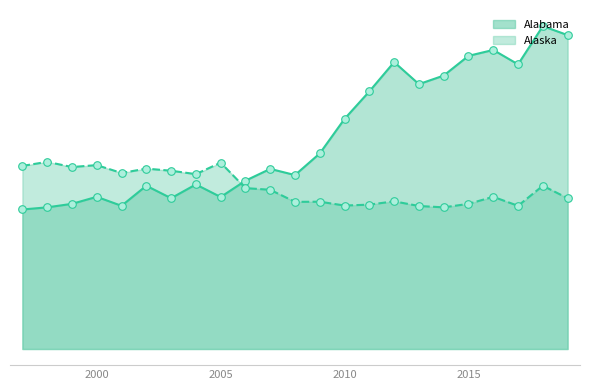

What are all the series names shown in the legend?

Alabama, Alaska